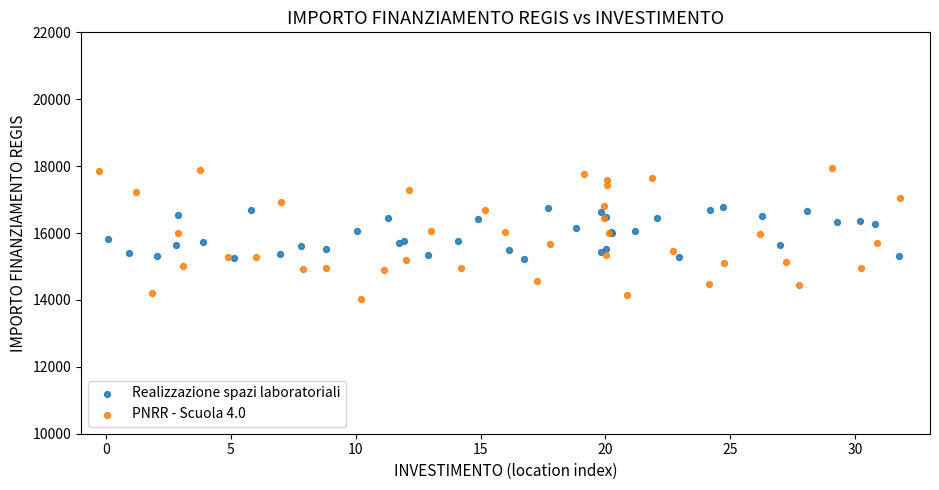

Which series reaches the minimum Y coordinate?

PNRR - Scuola 4.0